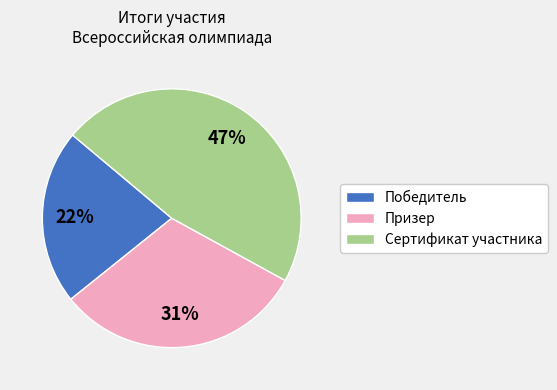

How many segments does this pie chart have?

3